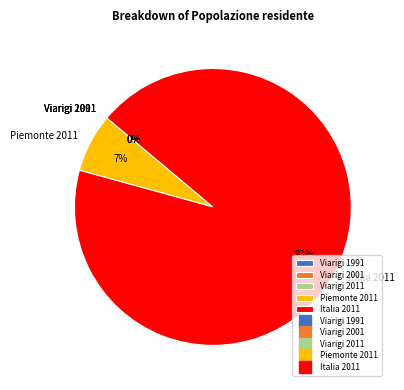

To the nearest percent, what is the difference between the largest and smallest slice percentages?

93%